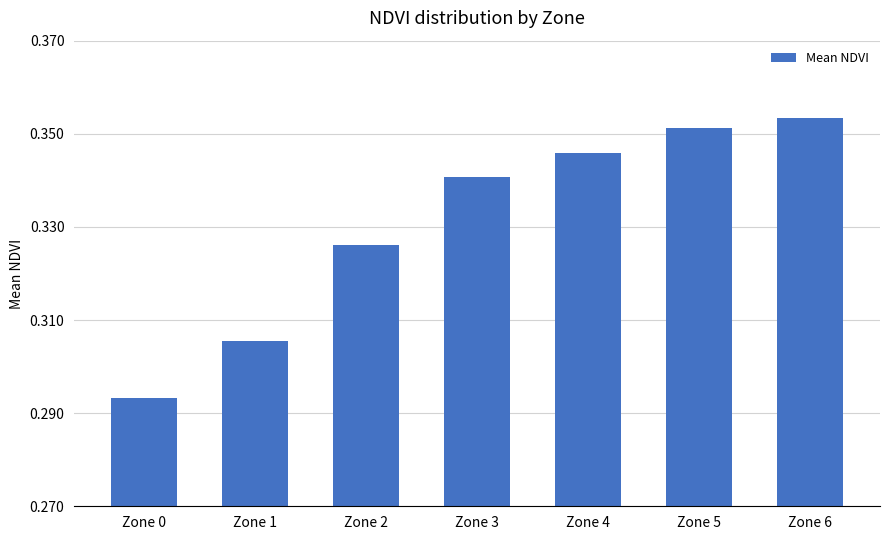

What is the difference between the second highest and minimum values?

0.1